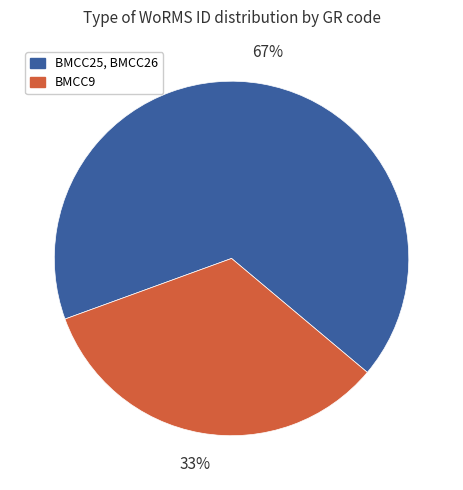

To the nearest percent, what is the average slice percentage?

50%